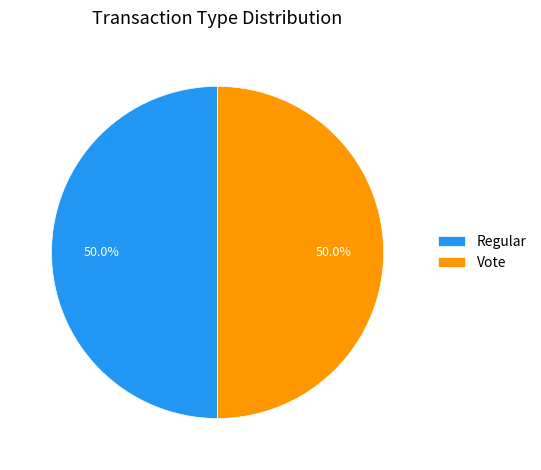

What percentage do Vote and Regular together represent?

100.0%